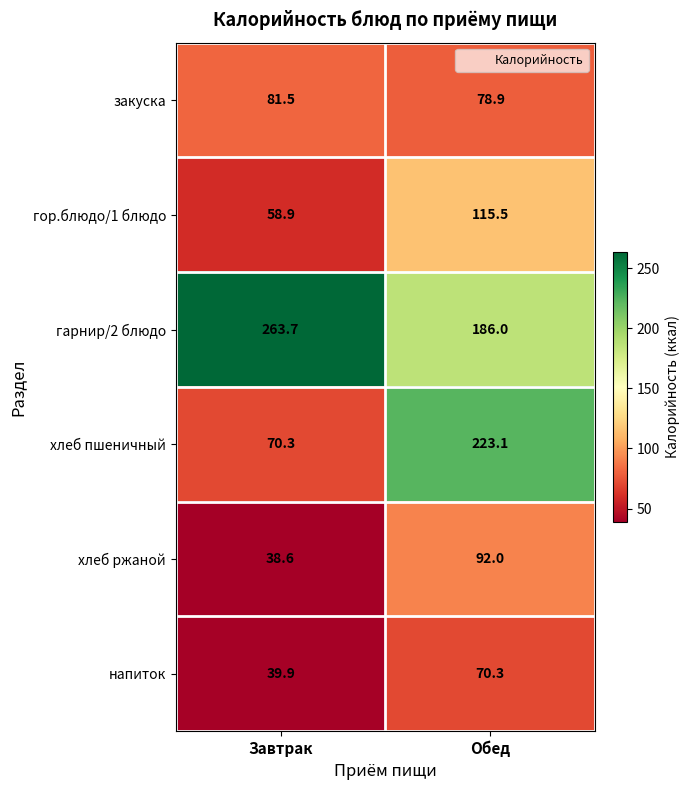

Rank the series by their maximum value, from highest to lowest.

гарнир/2 блюдо, хлеб пшеничный, гор.блюдо/1 блюдо, хлеб ржаной, закуска, напиток